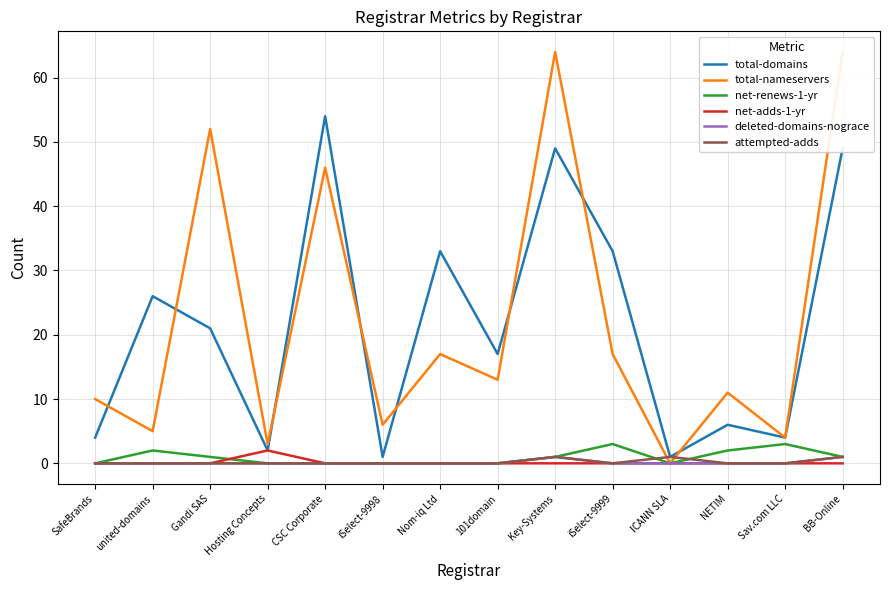

Rank the series by their maximum value, from lowest to highest.

deleted-domains-nograce, attempted-adds, net-adds-1-yr, net-renews-1-yr, total-domains, total-nameservers